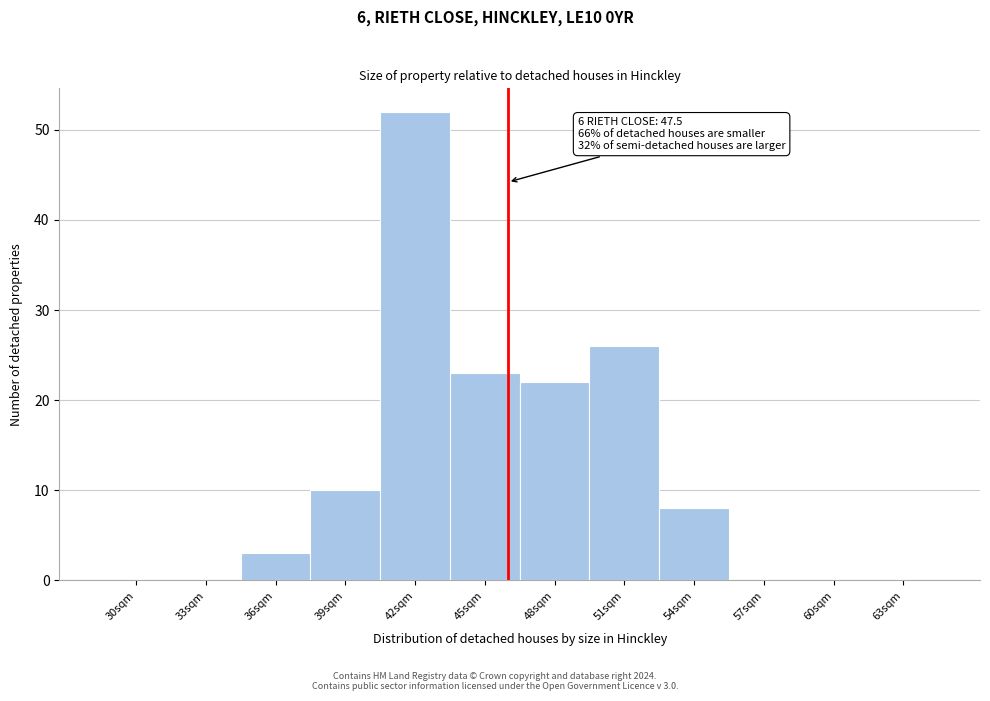

Reading left to right, list all the values displayed in this chart.

30sqm=0	33sqm=0	36sqm=3	39sqm=10	42sqm=52	45sqm=23	48sqm=22	51sqm=26	54sqm=8	57sqm=0	60sqm=0	63sqm=0